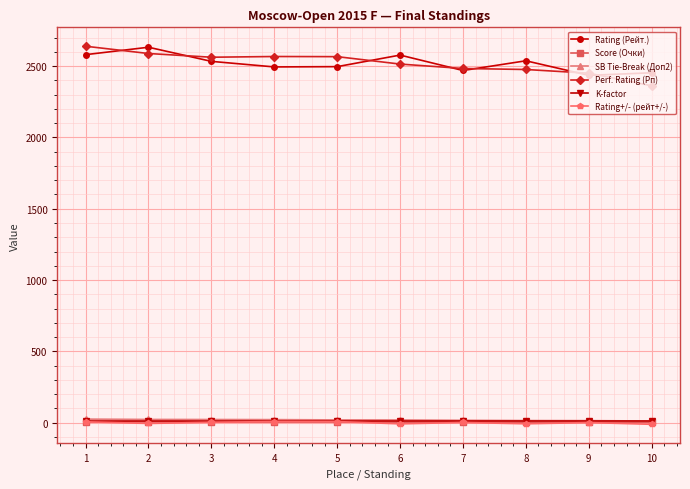

Between 1 and 8, which series saw the biggest shift?

Perf. Rating (Рп)